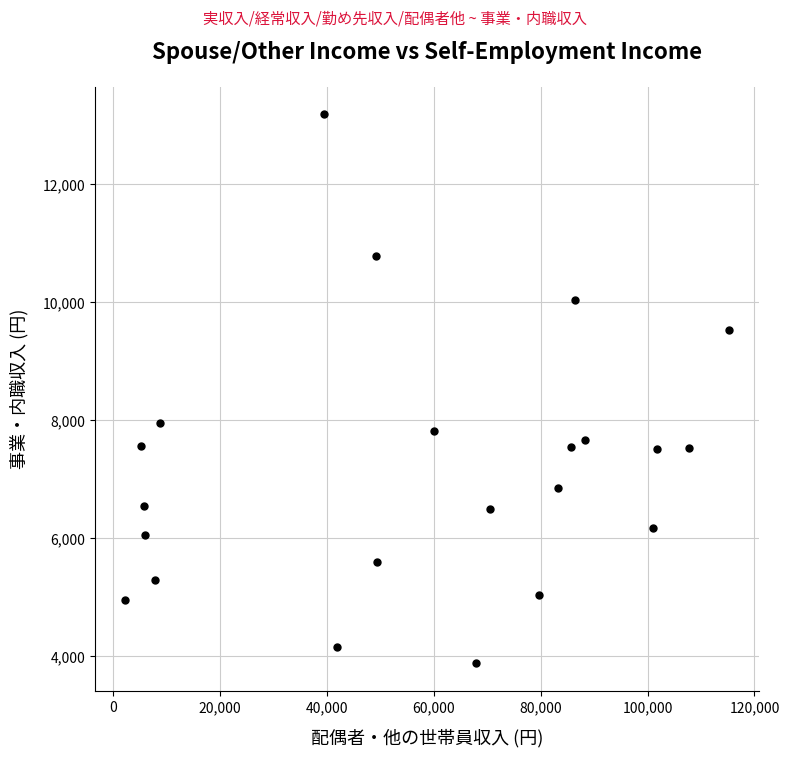

What is the range of Y values (max minus min)?

9307